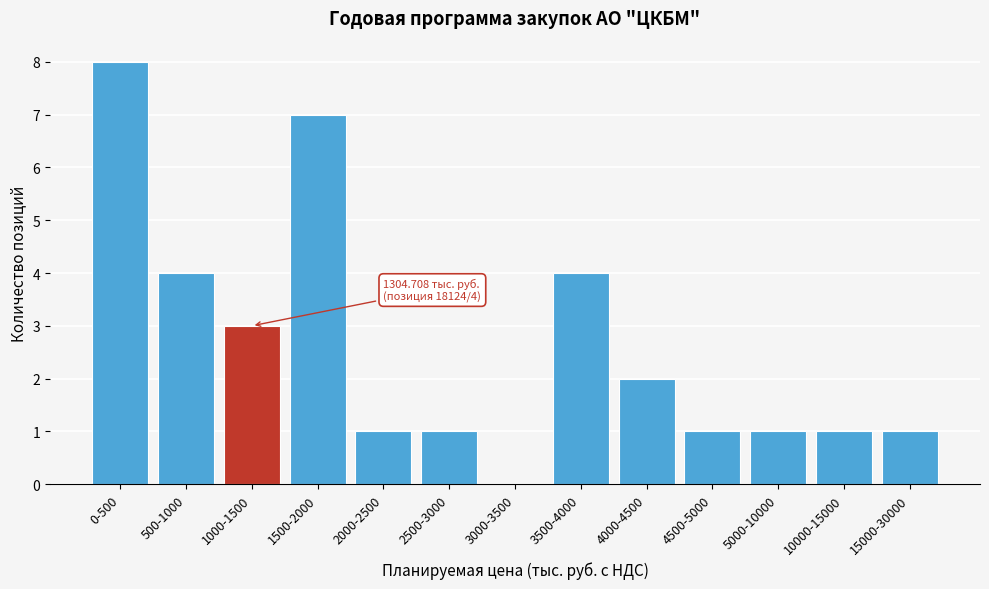

Reading right to left, transcribe all the data shown in this chart.

15000-30000=1	10000-15000=1	5000-10000=1	4500-5000=1	4000-4500=2	3500-4000=4	3000-3500=0	2500-3000=1	2000-2500=1	1500-2000=7	1000-1500=3	500-1000=4	0-500=8